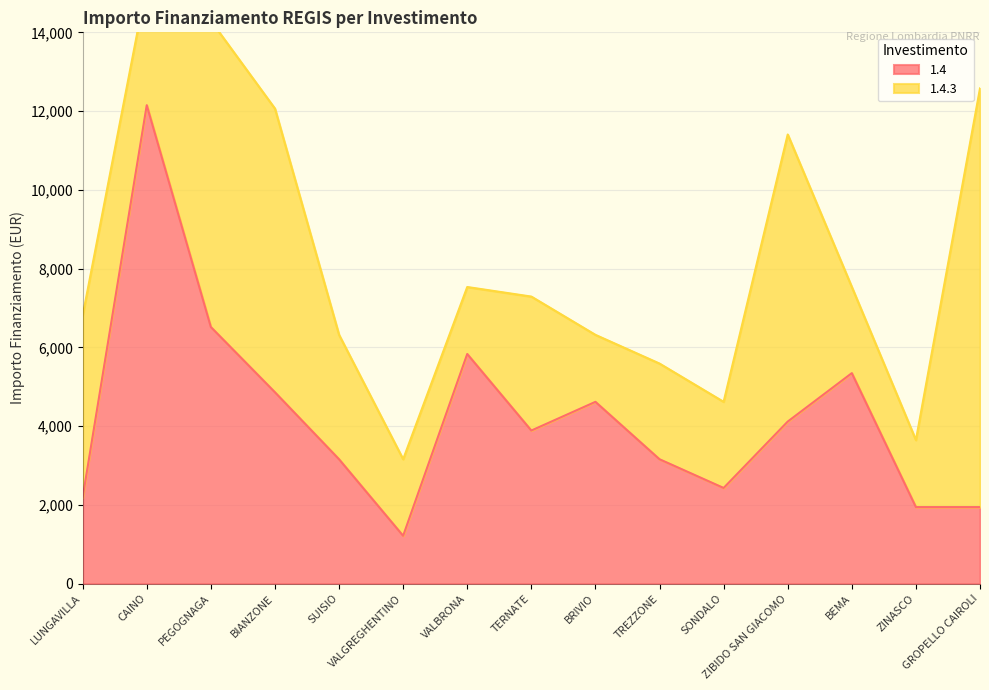

What is the label of the 10th point from the left?

TREZZONE